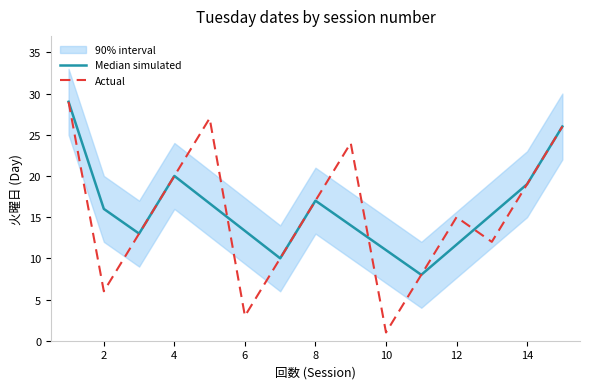

How many lines are shown in the chart?

2